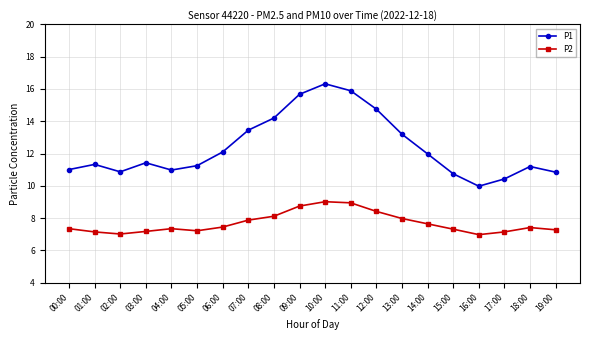

The P2 series shows 8.9 at 11:00. True or false?

True